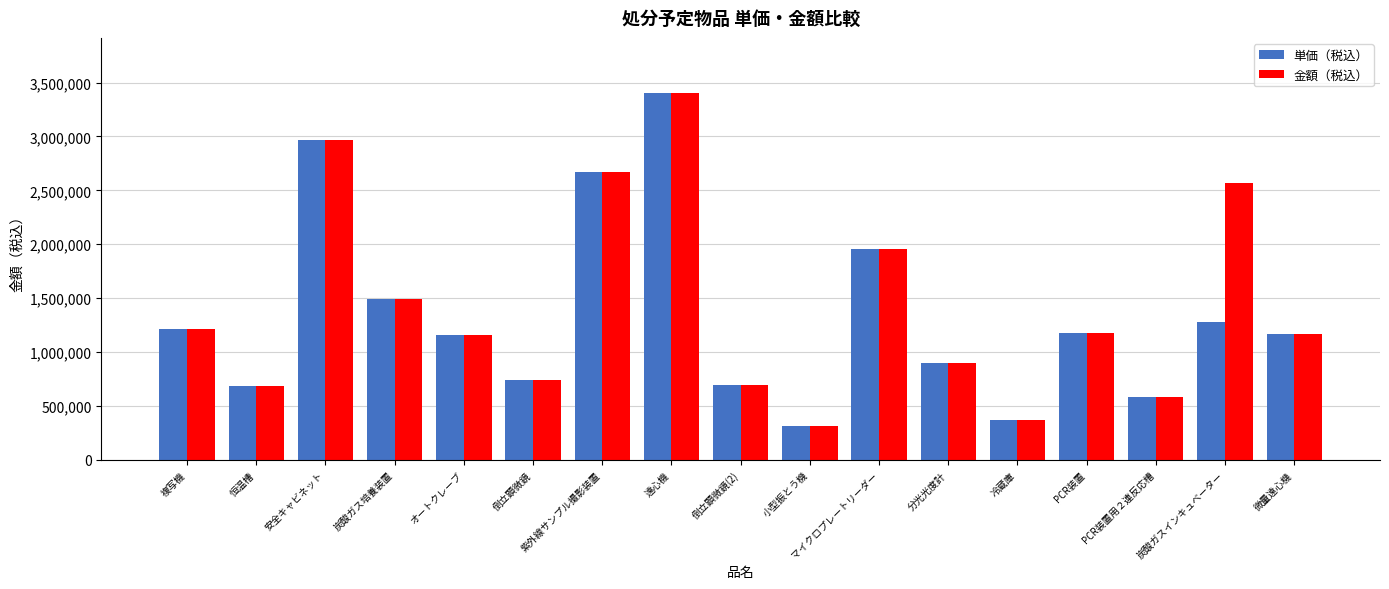

How many groups of bars are there?

17